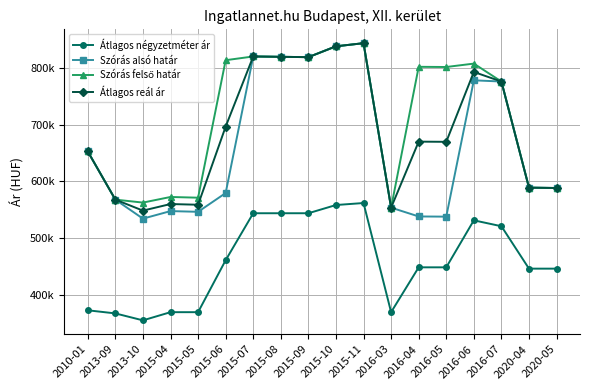

In Átlagos négyzetméter ár, how many points are higher than both neighbors (excluding endpoints)?

2